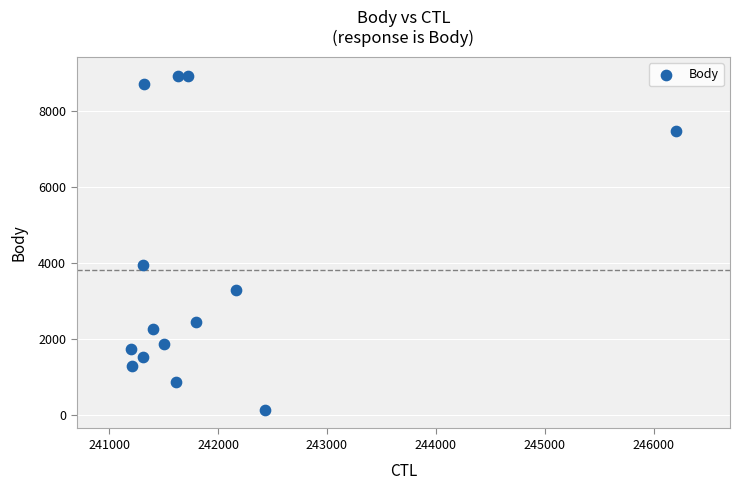

What is the range of X values (max minus min)?

5000